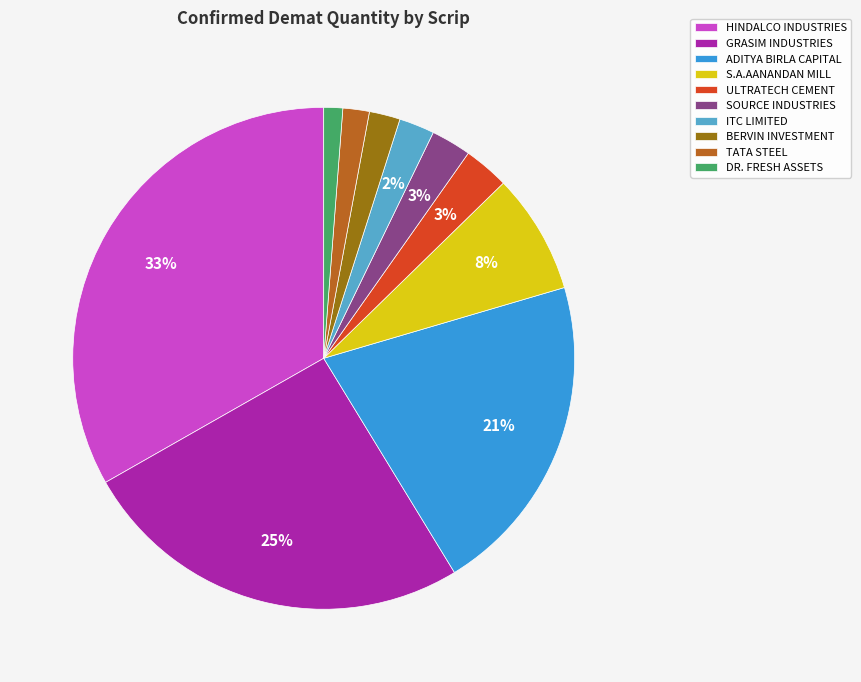

What is the largest slice in the pie chart?

HINDALCO INDUSTRIES